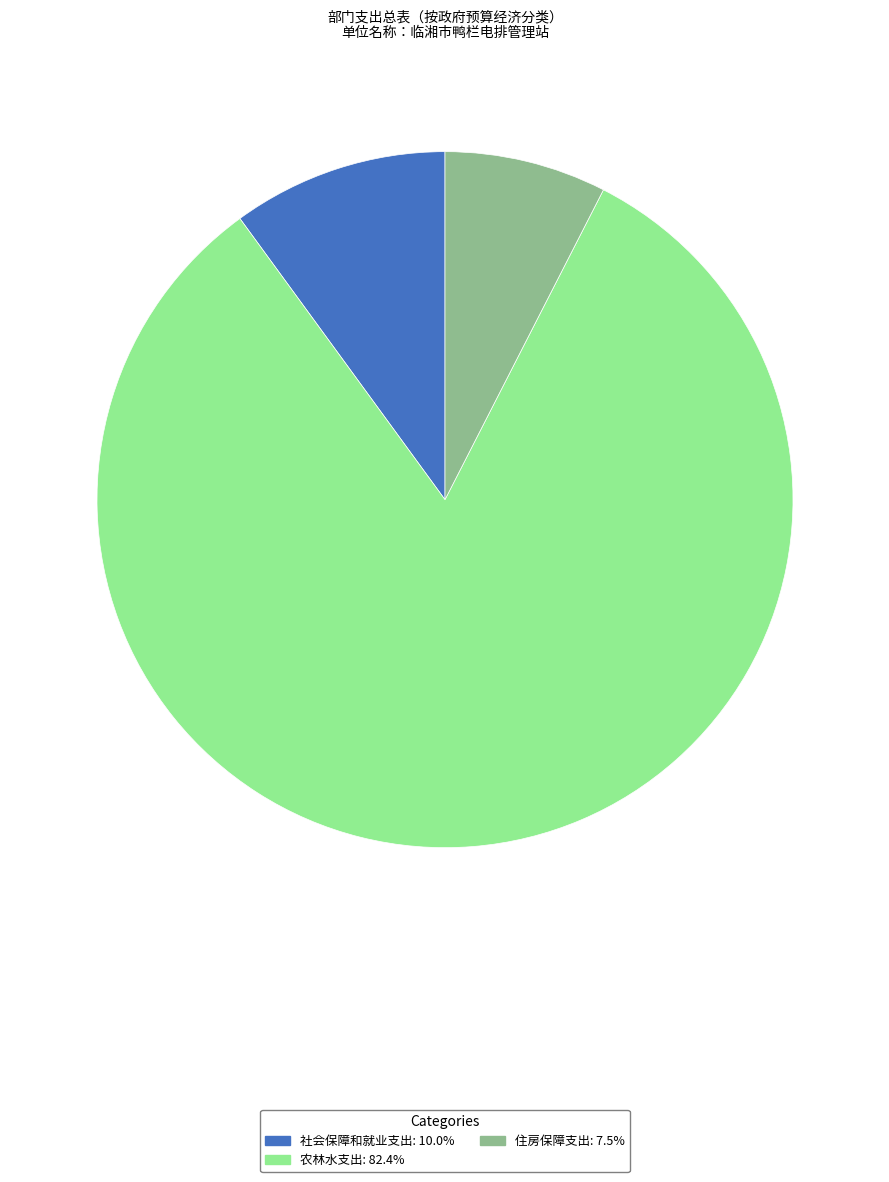

The 住房保障支出 slice represents 1% of the pie. True or false?

False